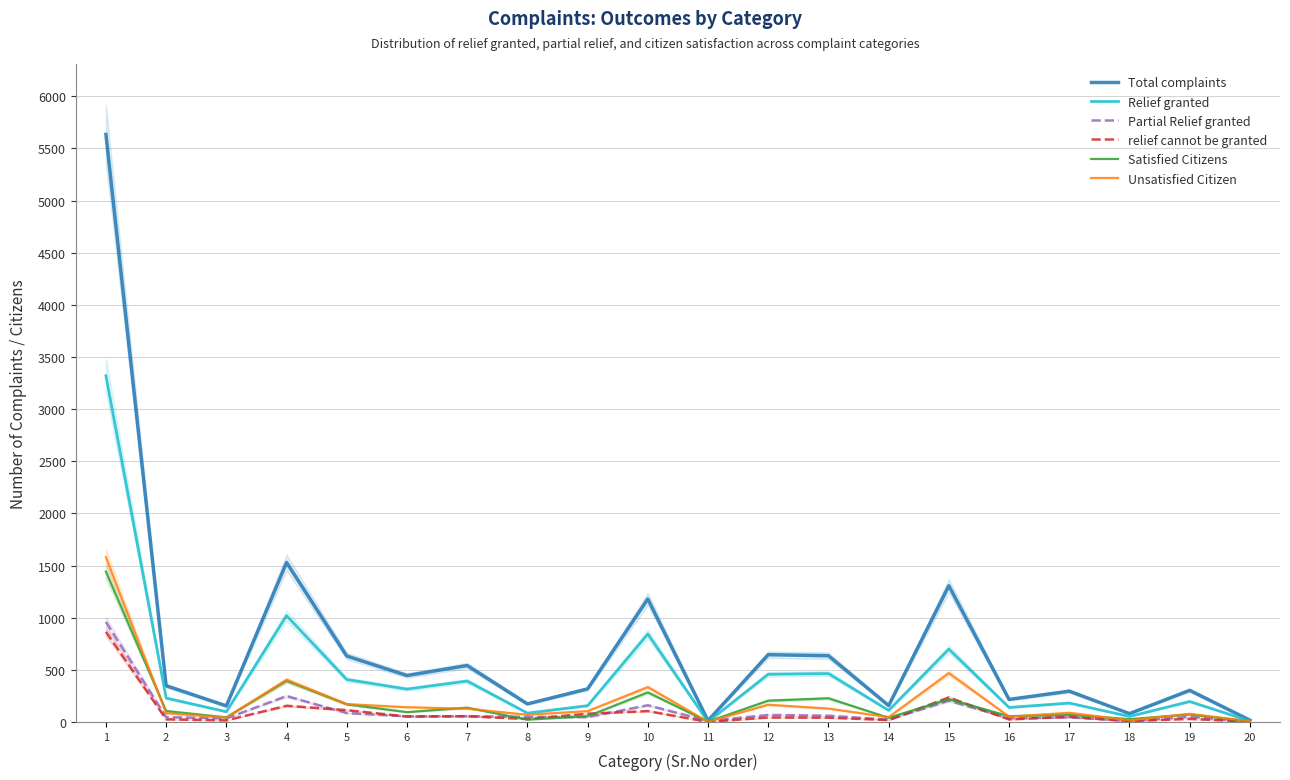

Which series changed the most between 19 and 20?

Total complaints